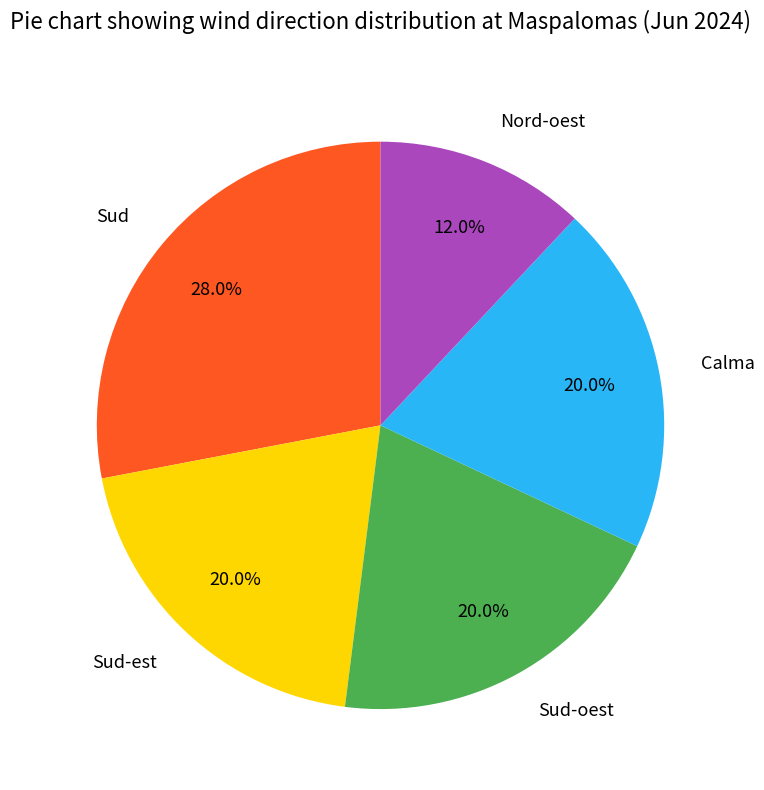

What is the ratio of the value at Sud-est to the value at Sud?

0.7